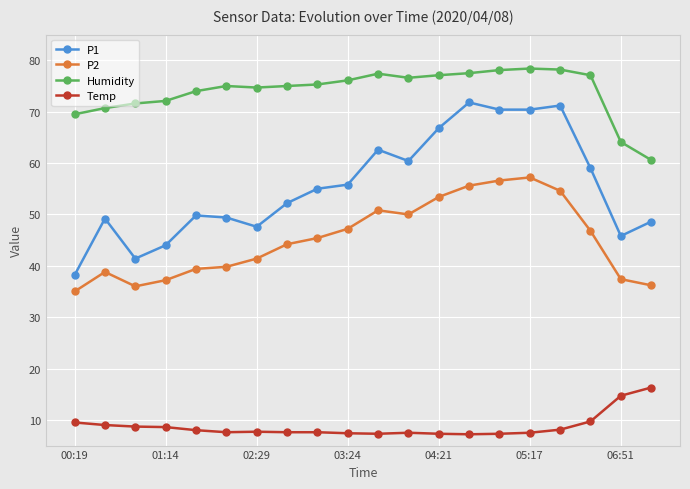

What is the difference between the maximum and minimum values in the P2 series?

22.2